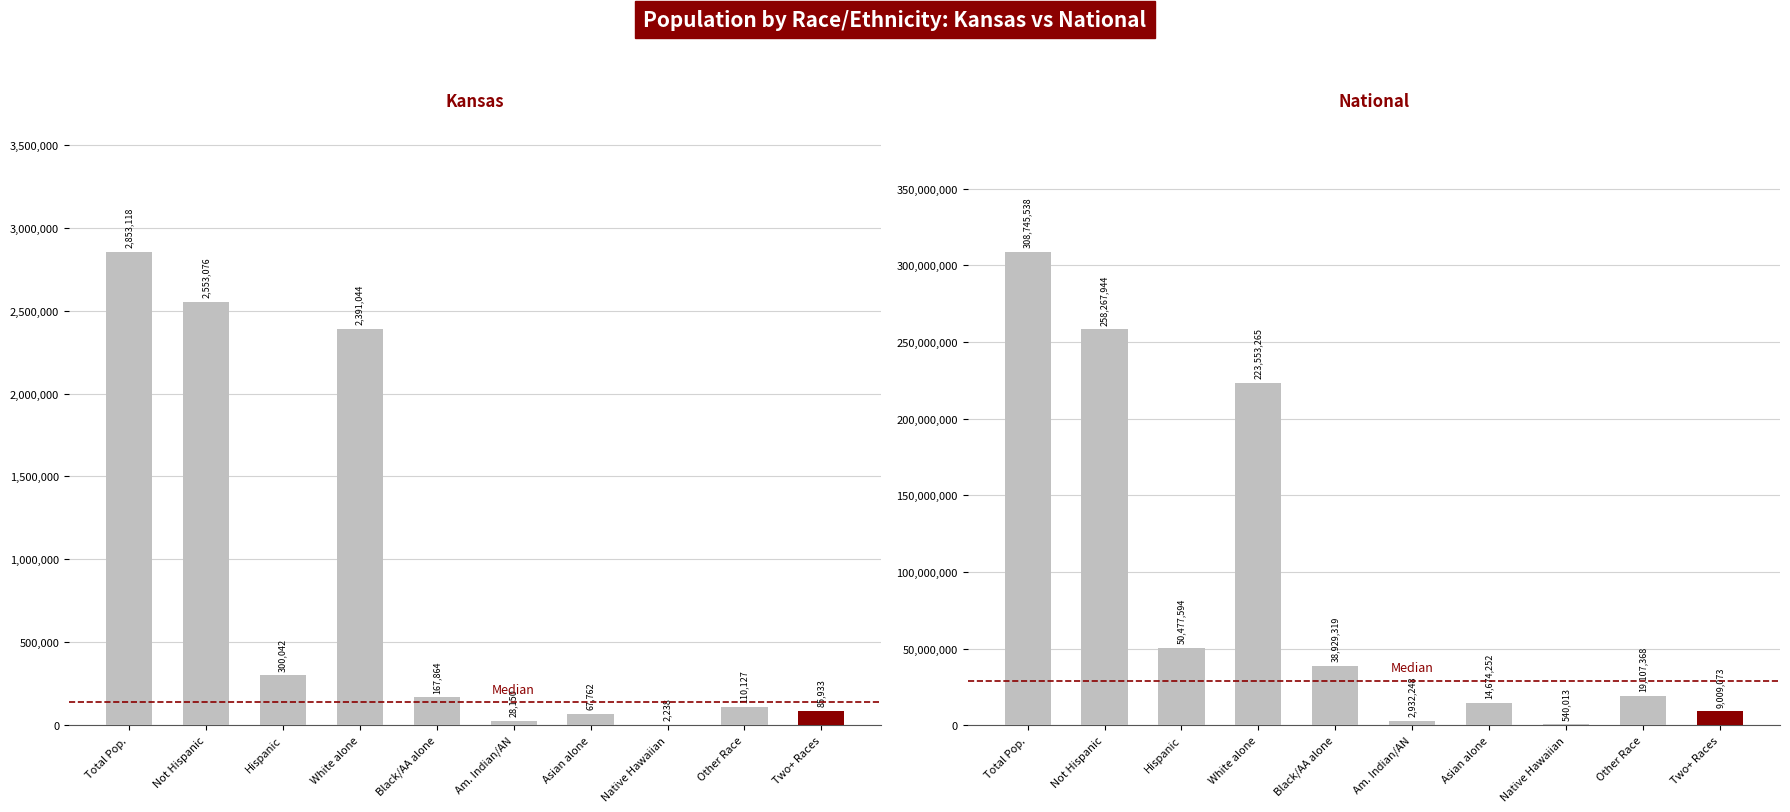

What is the sum of all National values?

926236614